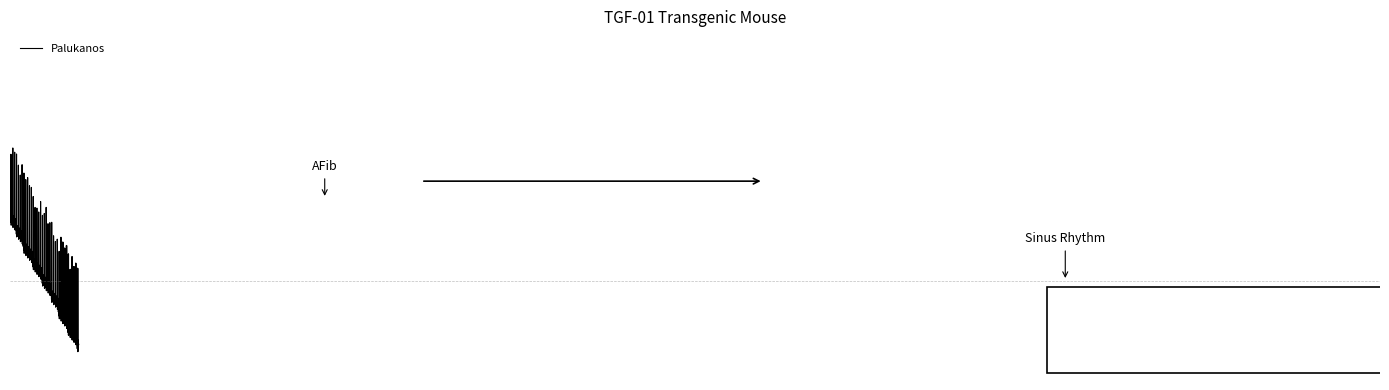

Count the values in the range 0 to 1.

37